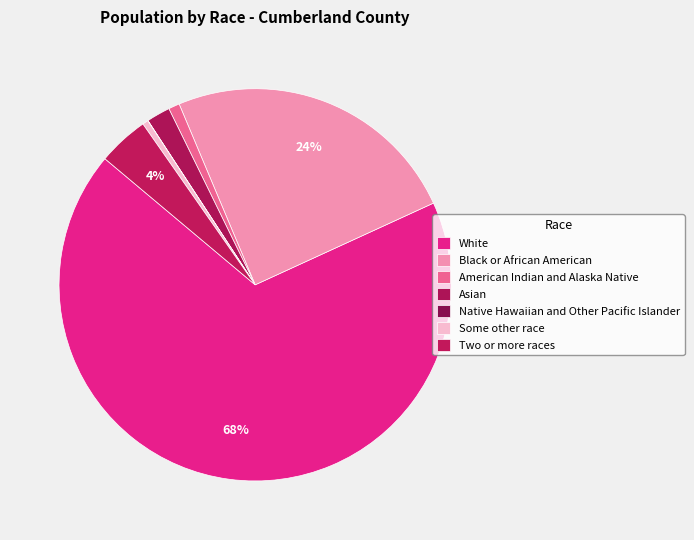

Approximately how many times larger is the value at White compared to Some other race?

141.8